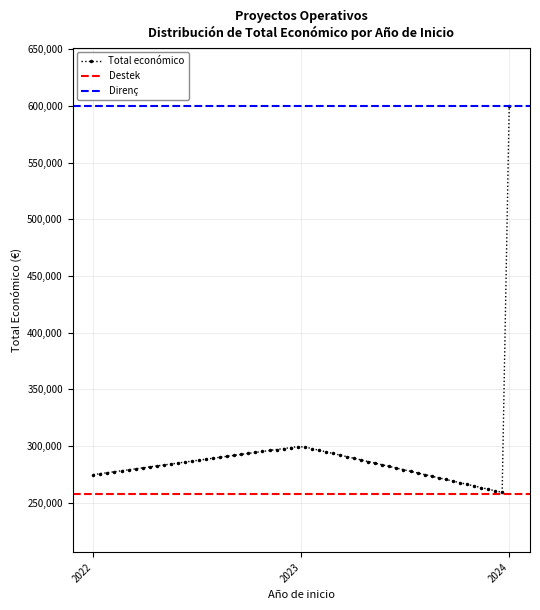

At which label is the value closest to 428848?

2023